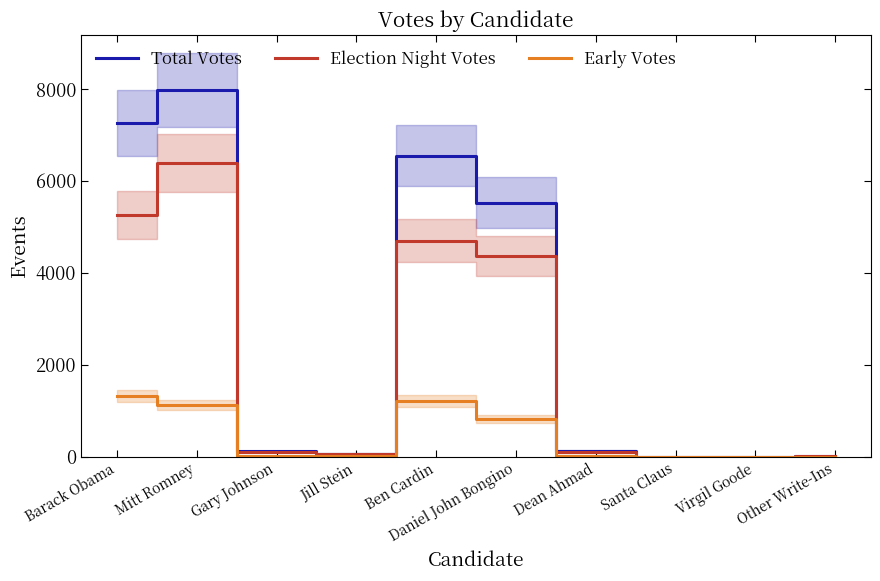

What is the difference between the highest and lowest values at Barack Obama?

5945